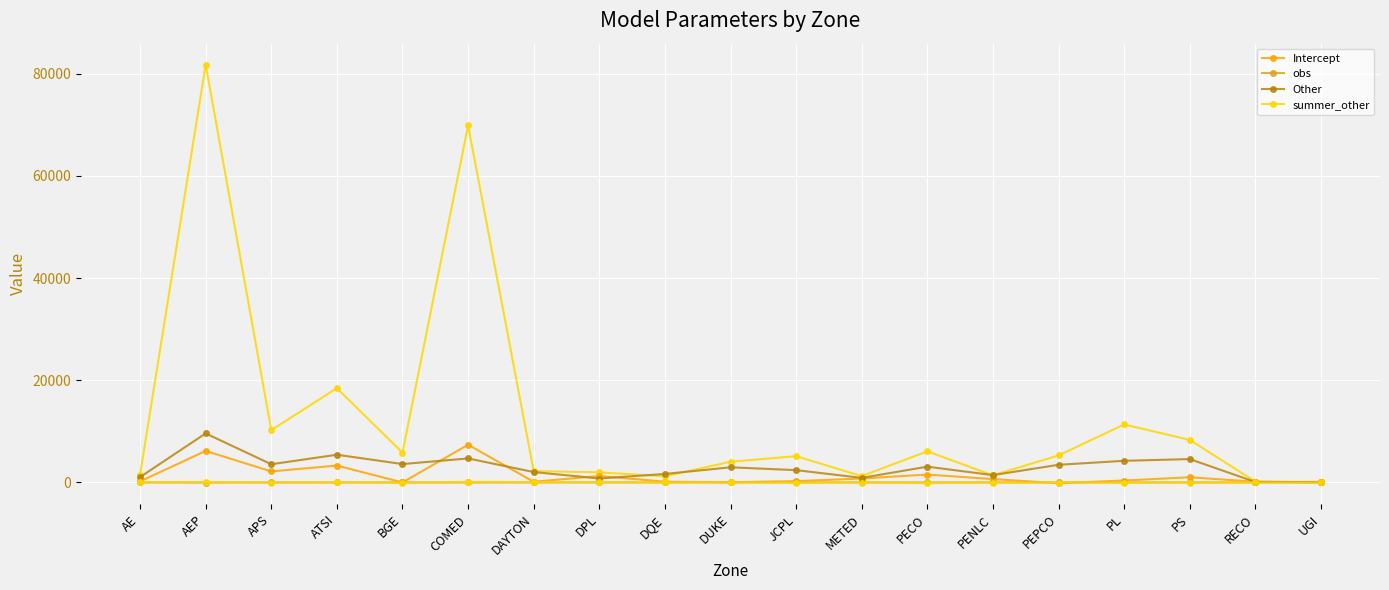

How many values in the summer_other series are below -4?

11